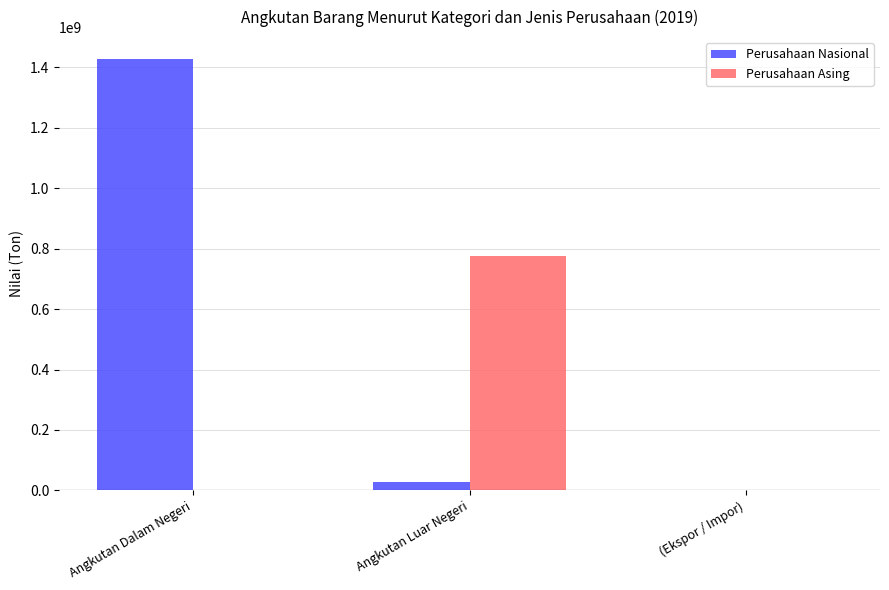

Reading left to right, what are all the values shown in this chart?

Perusahaan Nasional: 1428669776	28690231	0
Perusahaan Asing: 0	774497749	0